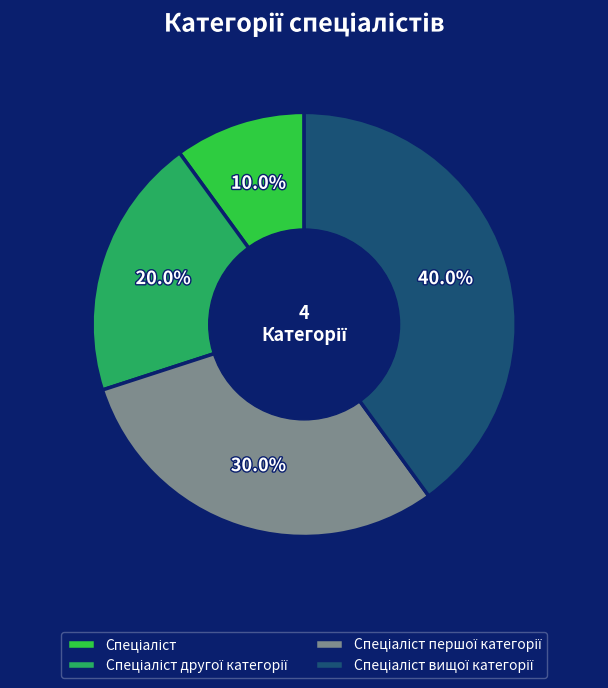

How many slices are in this pie chart?

4